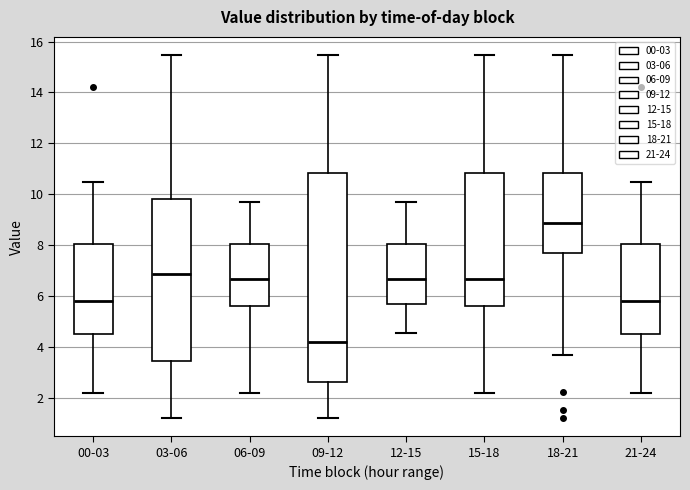

Reading left to right, transcribe this box plot: for each box, give where its median line is, the range the box spans, and where its two whiskers end, as read against the y-axis. The values are not printed on the chart, so give them approximately, as read against the axis.

00-03: median 5.8, box 4.6 to 8.0, whiskers 2.2 to 10.4
03-06: median 6.8, box 3.4 to 9.8, whiskers 1.2 to 15.4
06-09: median 6.6, box 5.6 to 8.0, whiskers 2.2 to 9.8
09-12: median 4.2, box 2.6 to 10.8, whiskers 1.2 to 15.4
12-15: median 6.6, box 5.6 to 8.0, whiskers 4.6 to 9.8
15-18: median 6.6, box 5.6 to 10.8, whiskers 2.2 to 15.4
18-21: median 8.8, box 7.8 to 10.8, whiskers 3.6 to 15.4
21-24: median 5.8, box 4.6 to 8.0, whiskers 2.2 to 10.4